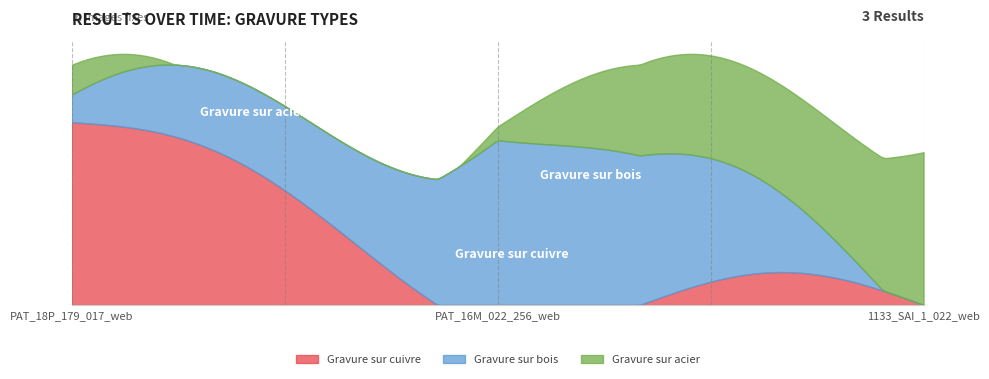

What is the sum of the Gravure sur acier values at 1133_SAI_1_022_web and PAT_16M_022_256_web?

1